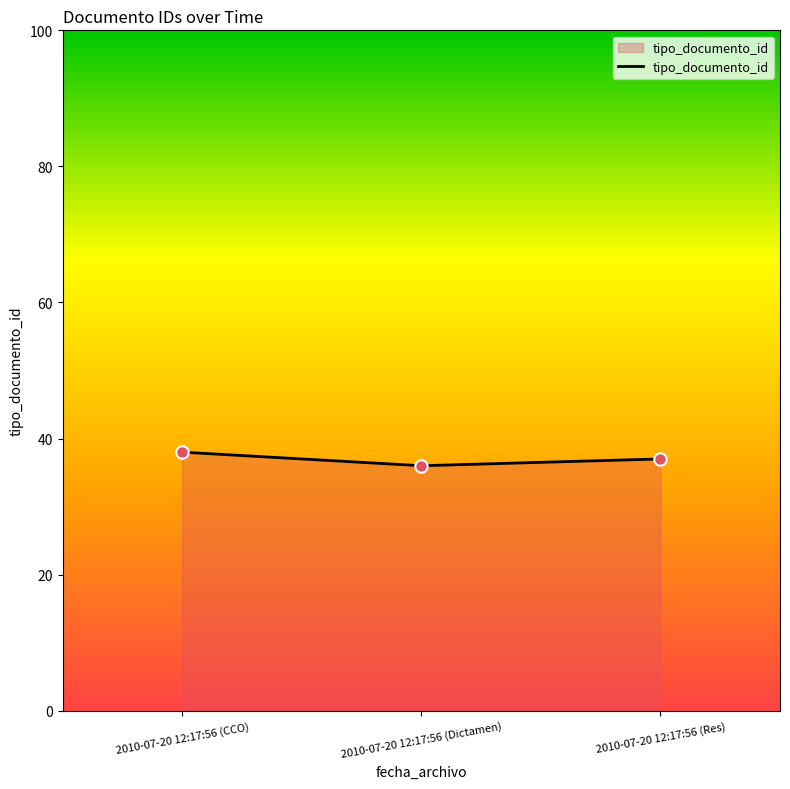

Between 2010-07-20 12:17:56 (Res) and 2010-07-20 12:17:56 (Dictamen), which is larger?

2010-07-20 12:17:56 (Res)